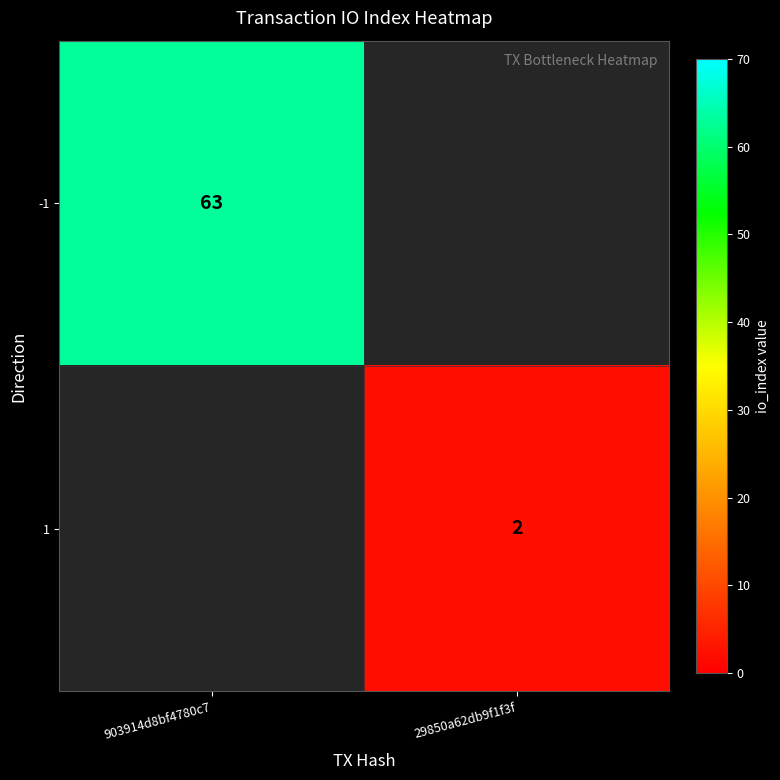

Is the value of -1 at 903914d8bf4780c7 greater than the value of 1 at 29850a62db9f1f3f?

Yes